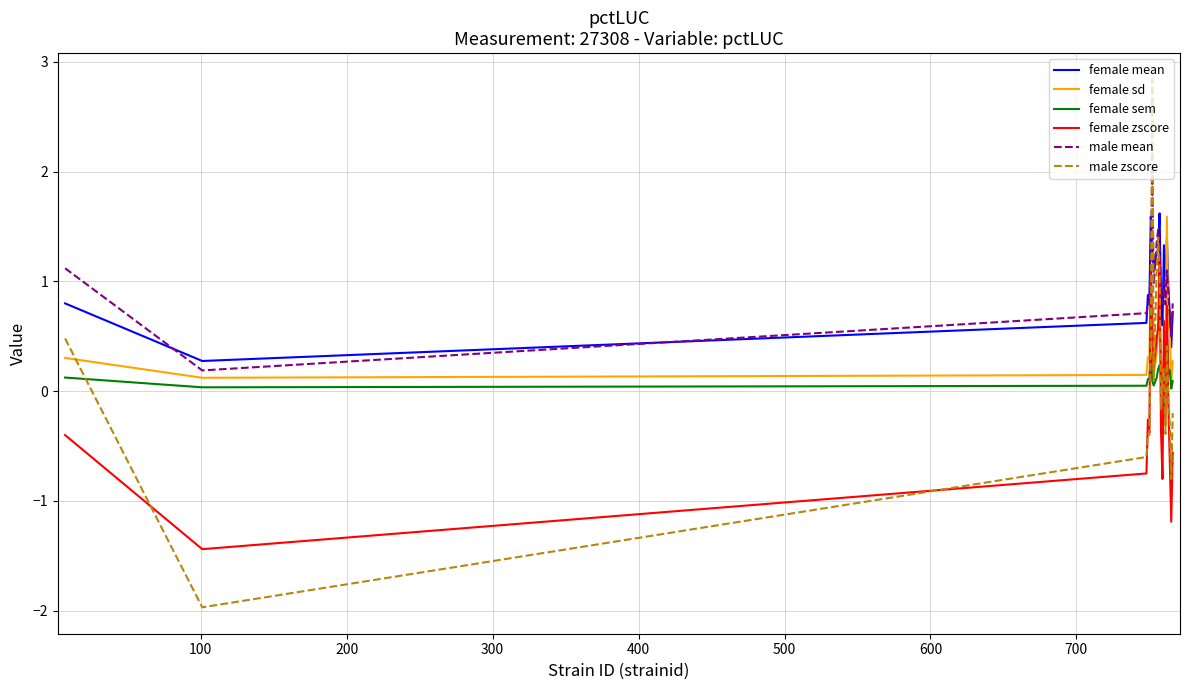

True or false: male mean and female sem cross at least once.

False